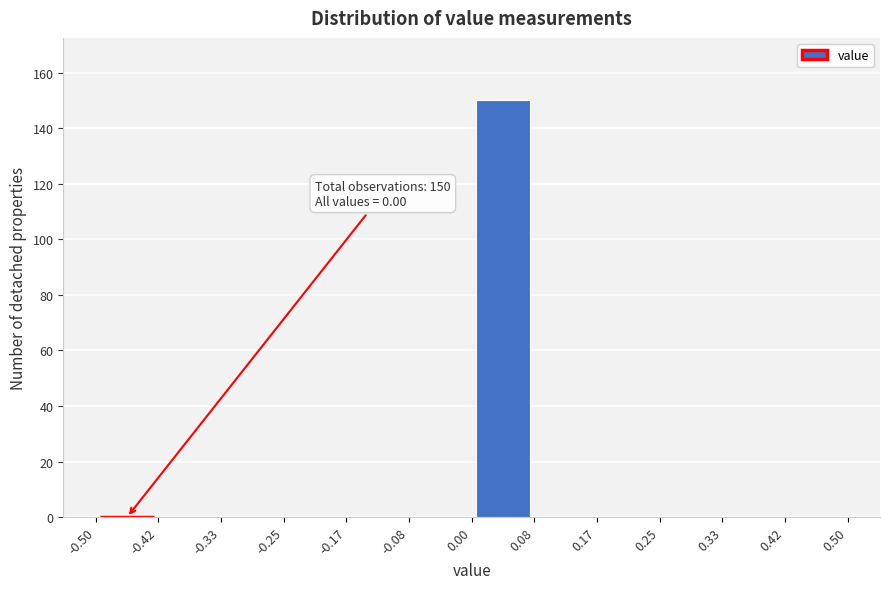

Over which range of the x-axis is the bar tallest?

0.00 to 0.08